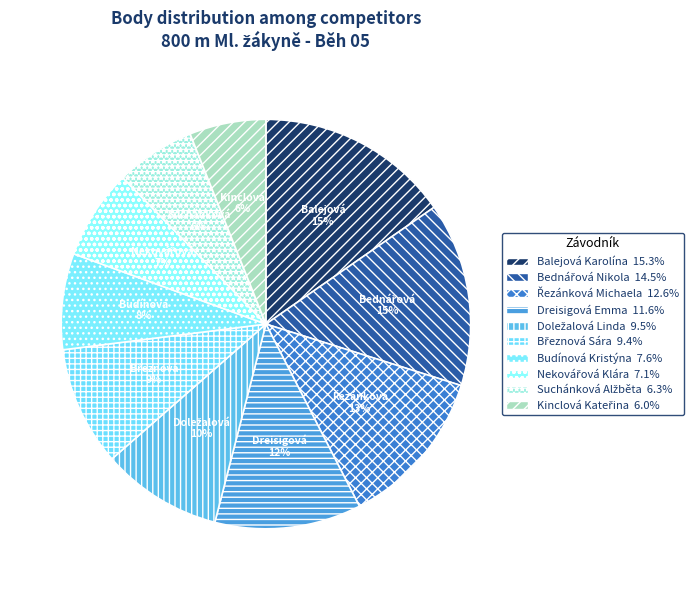

What percentage is the Nekovářová Klára slice, to the nearest percent?

7%